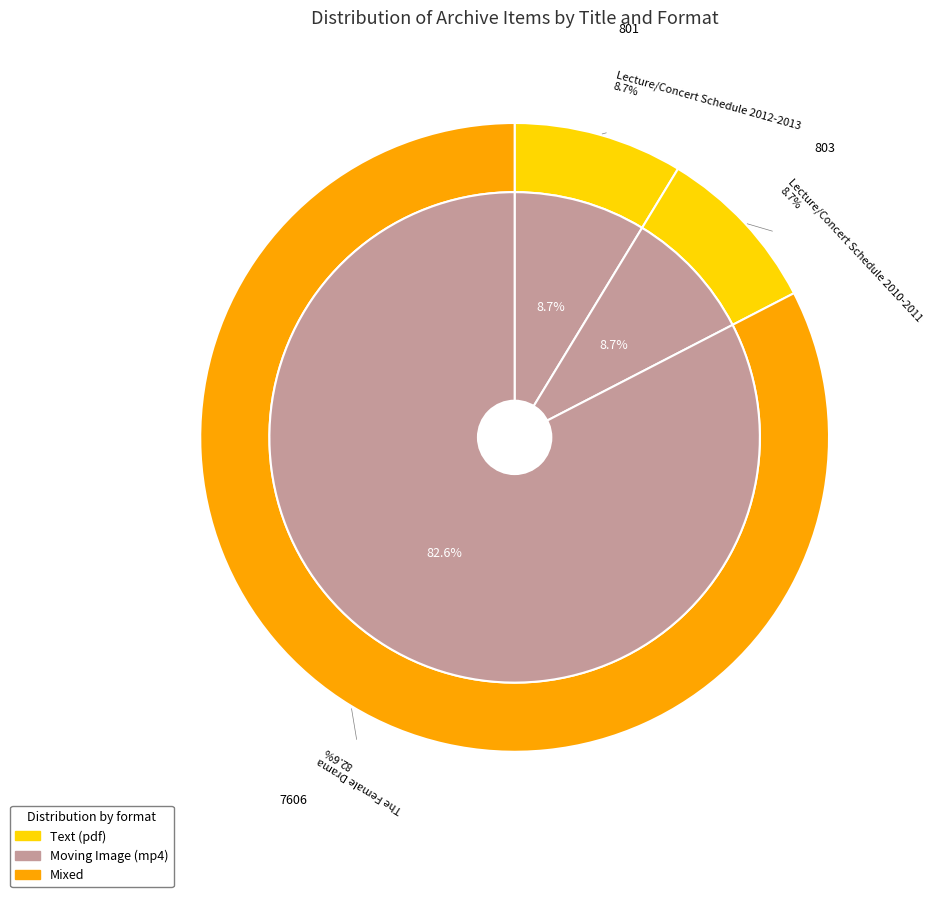

Which category has the biggest portion of the pie?

The Female Drama